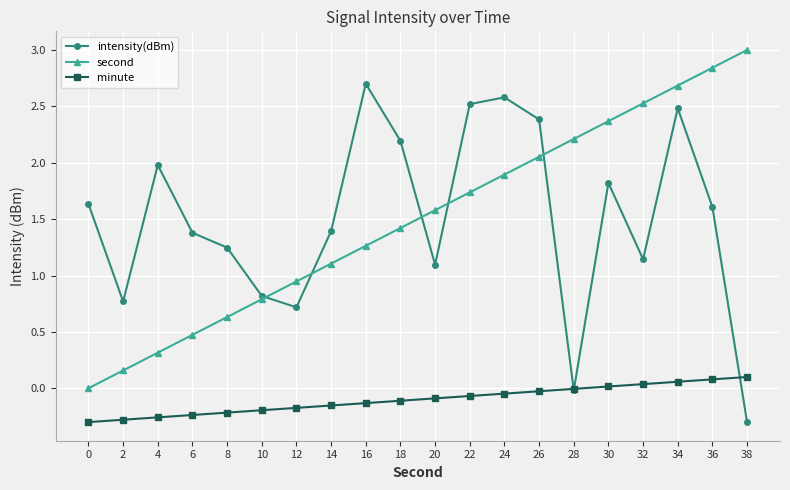

What is the greatest value displayed?

3.0